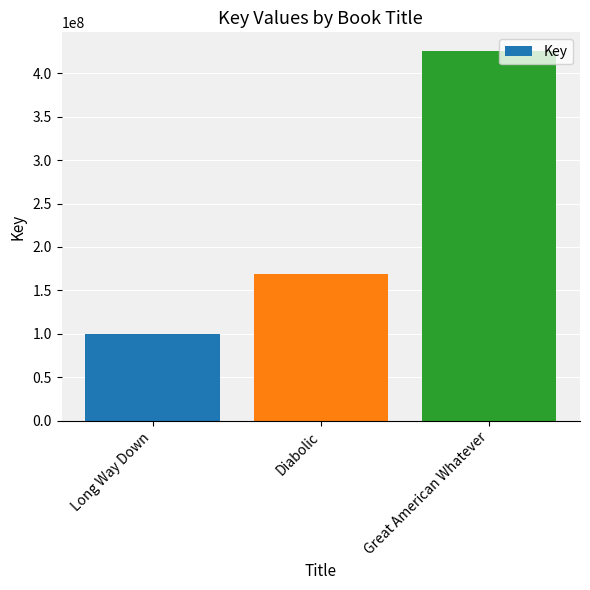

What is the difference between the maximum and second lowest values?

256699908